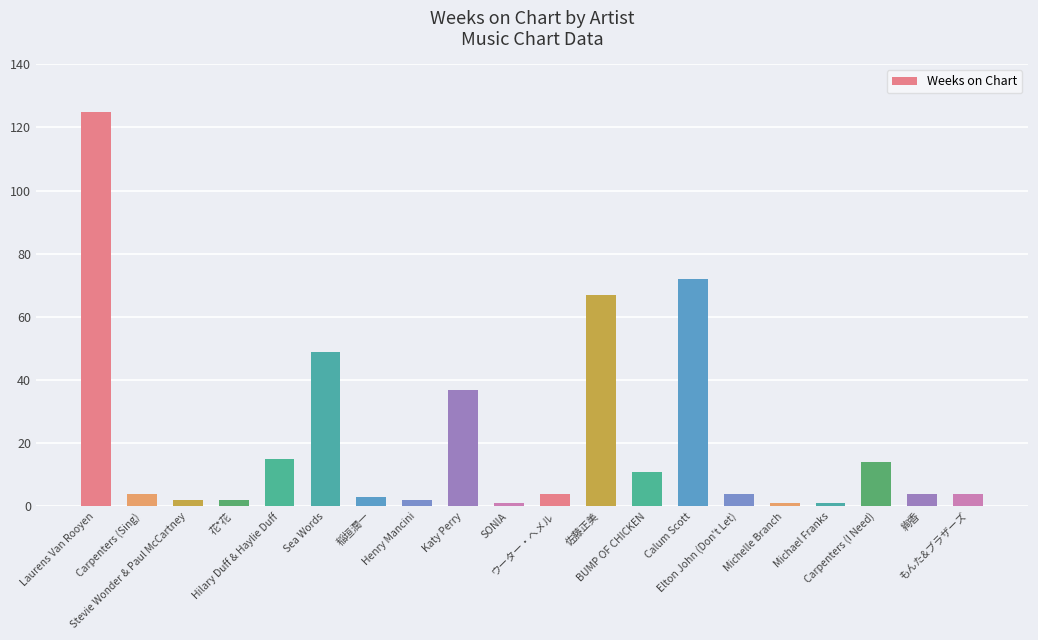

How many series are shown in this chart?

1